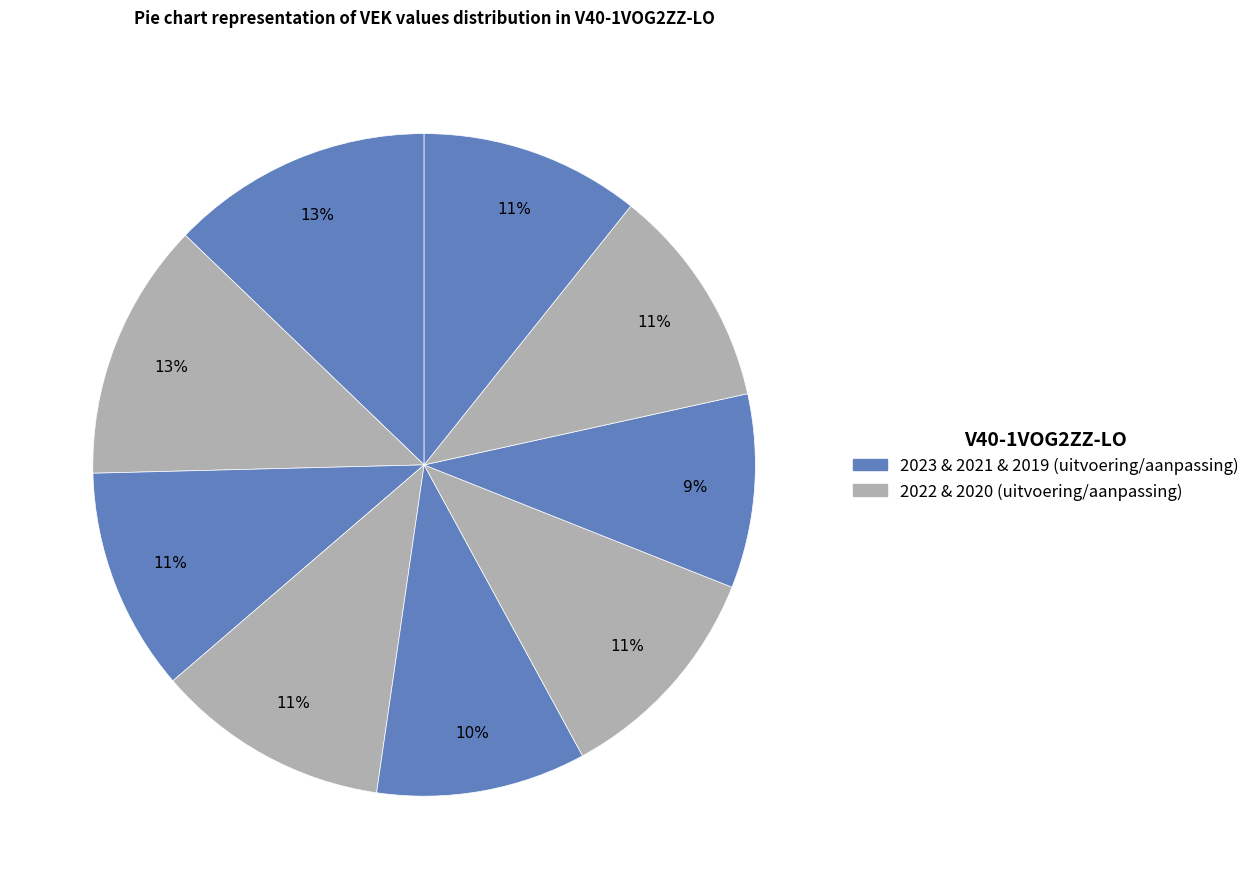

How many segments does this pie chart have?

9